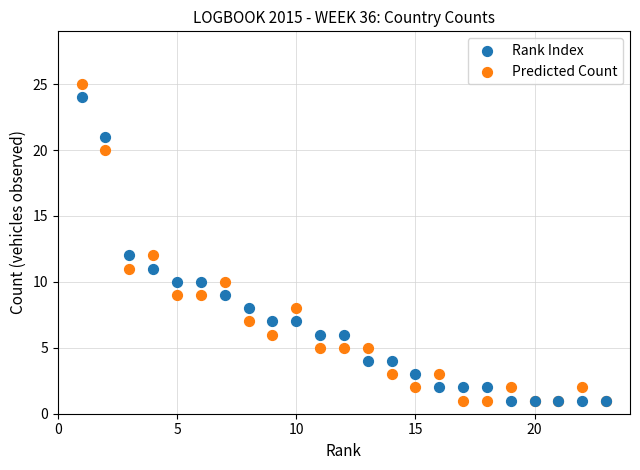

Which series has the widest spread of Y values?

Predicted Count